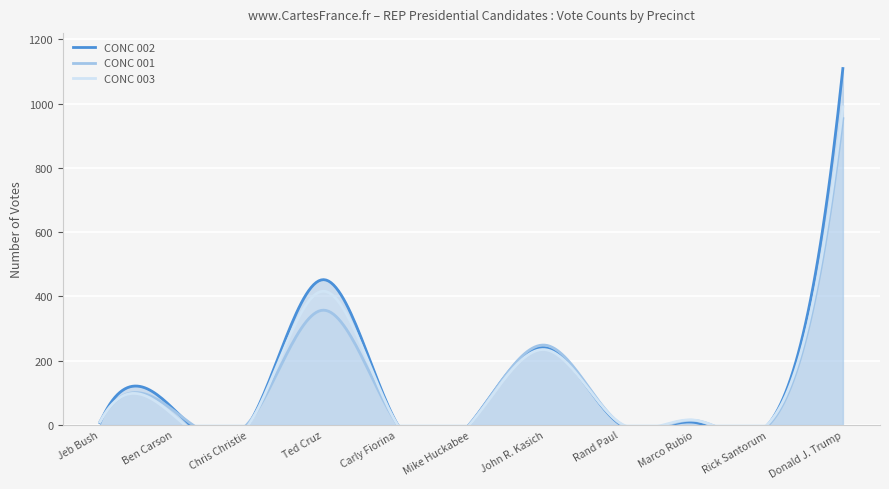

What position from the left is Ben Carson?

2